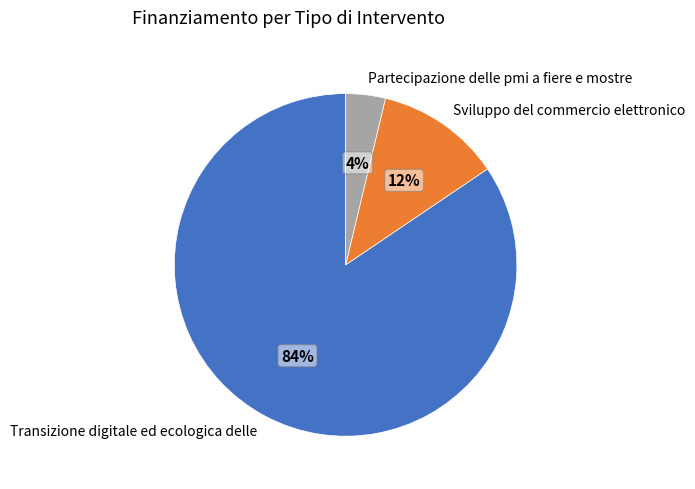

How many segments does this pie chart have?

3